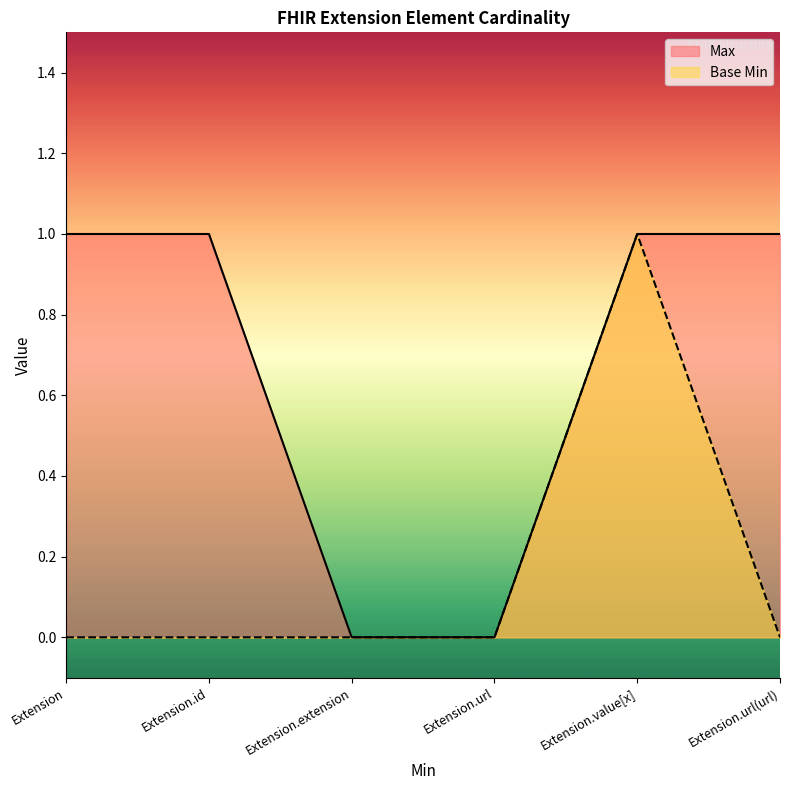

What is the average value of the Max series?

1